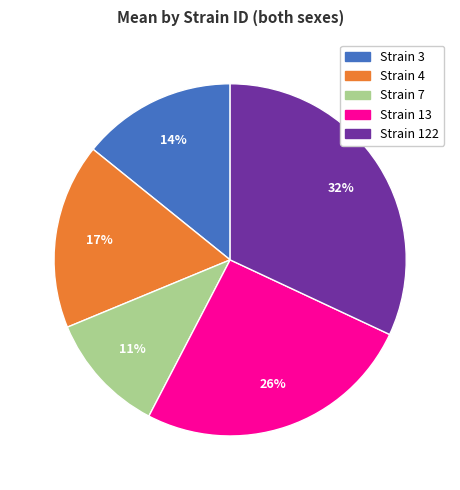

Is there any slice that represents more than half of the pie?

No